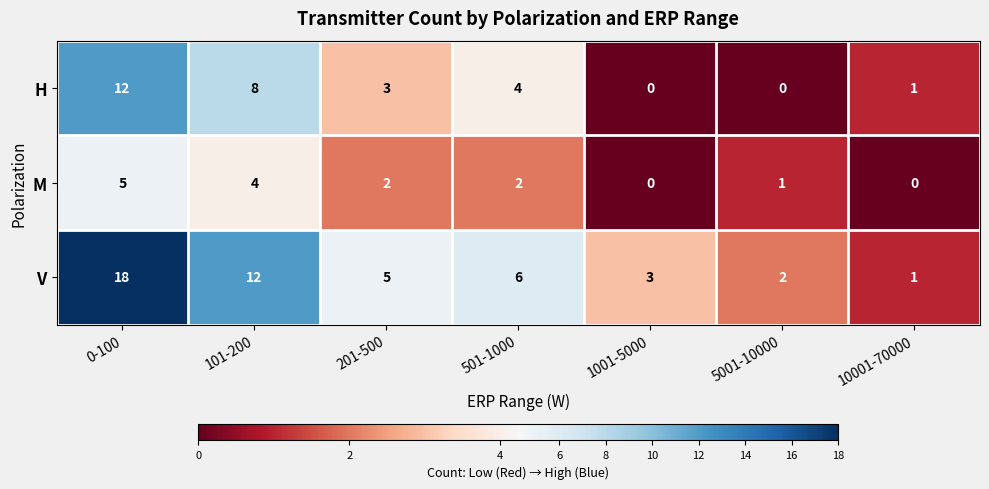

The value of V at 201-500 is 9. True or false?

False